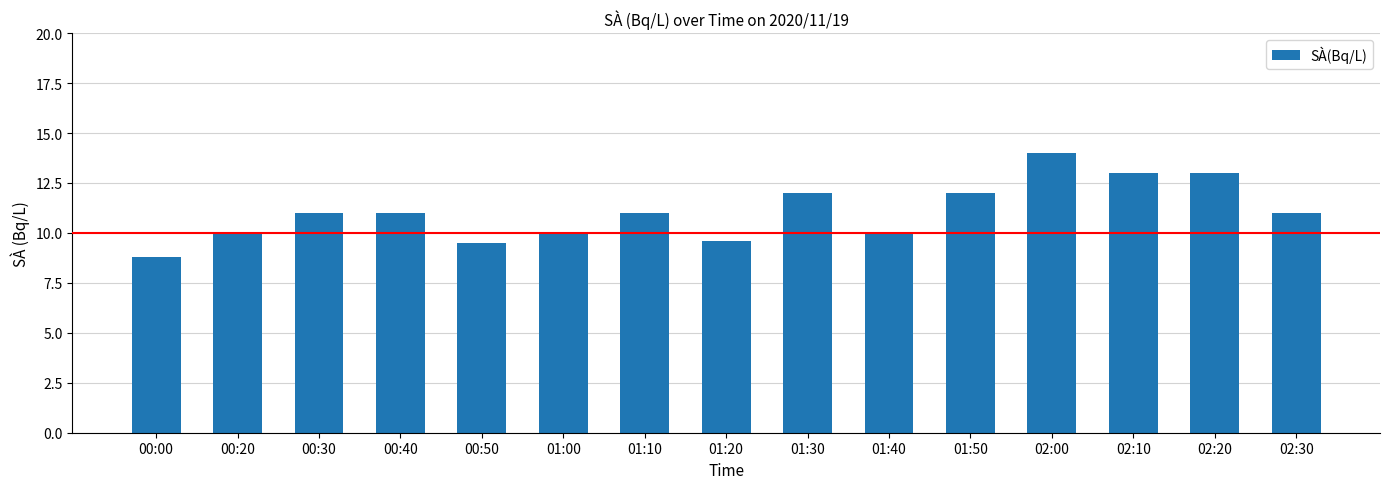

Which has a higher value, 01:10 or 00:50?

01:10